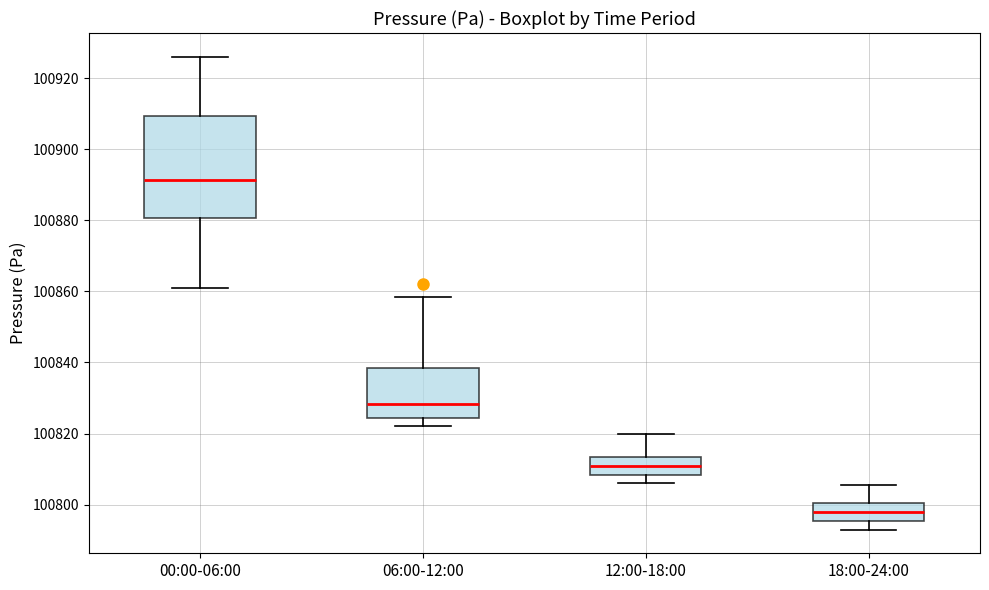

Which box has the lowest median line?

18:00-24:00